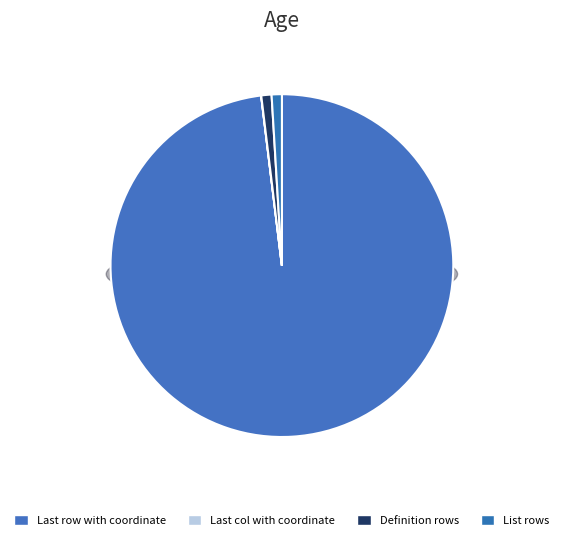

How many segments does this pie chart have?

4